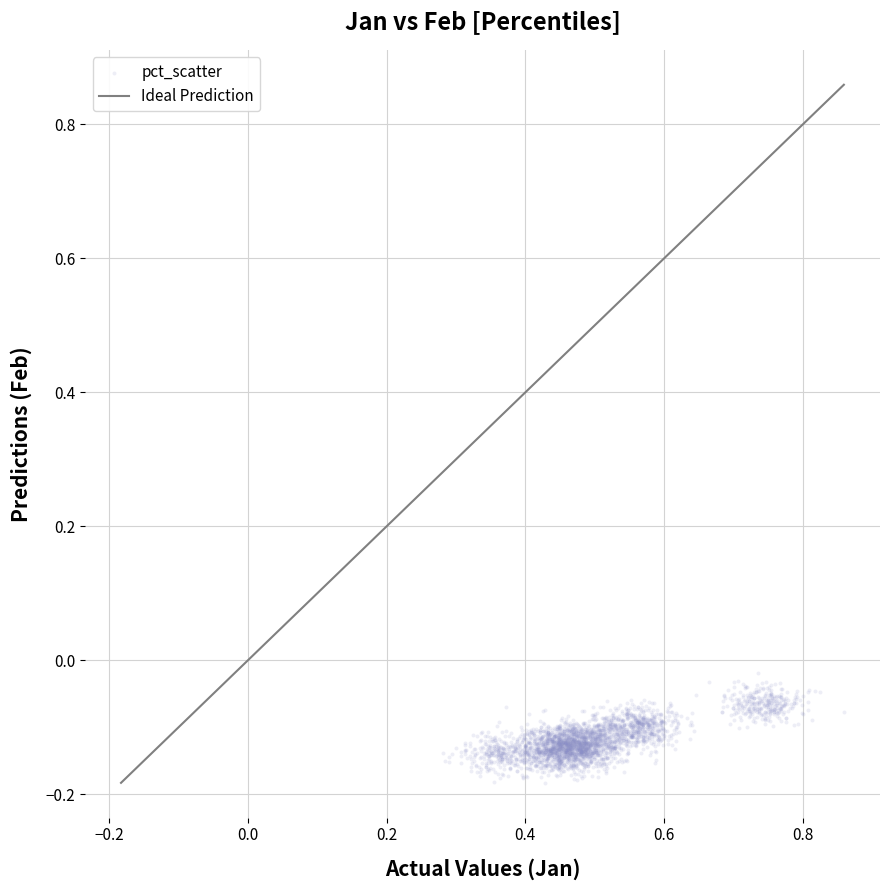

What is the range of X values (max minus min)?

0.6